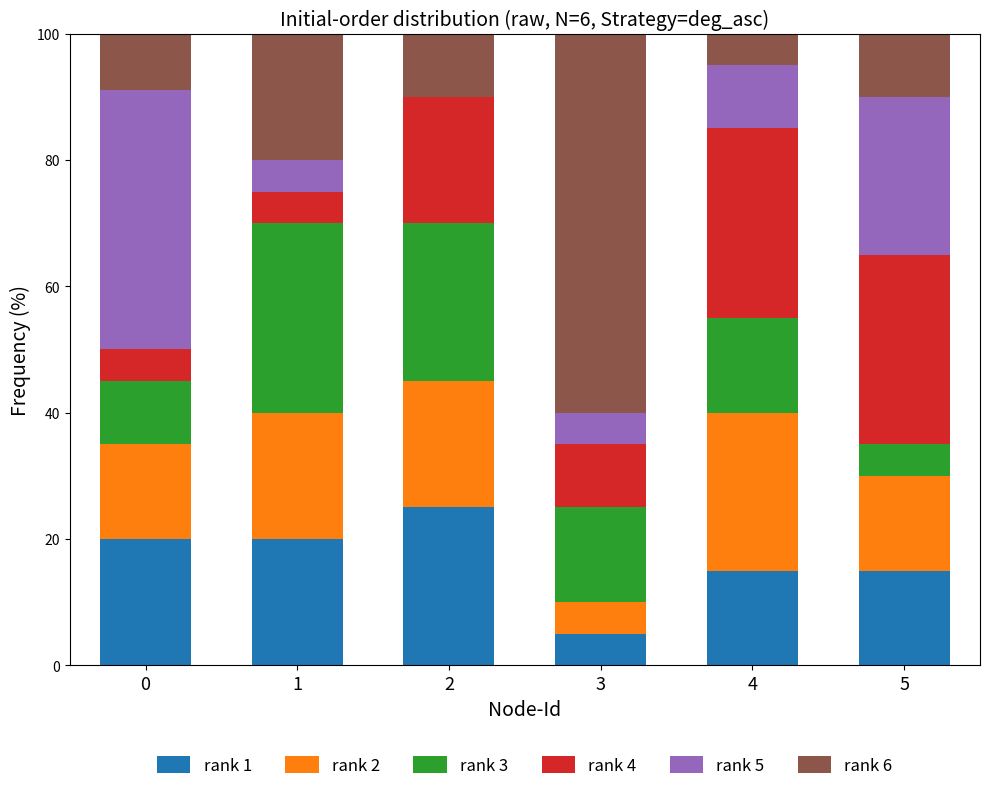

How many data points does each series have?

6